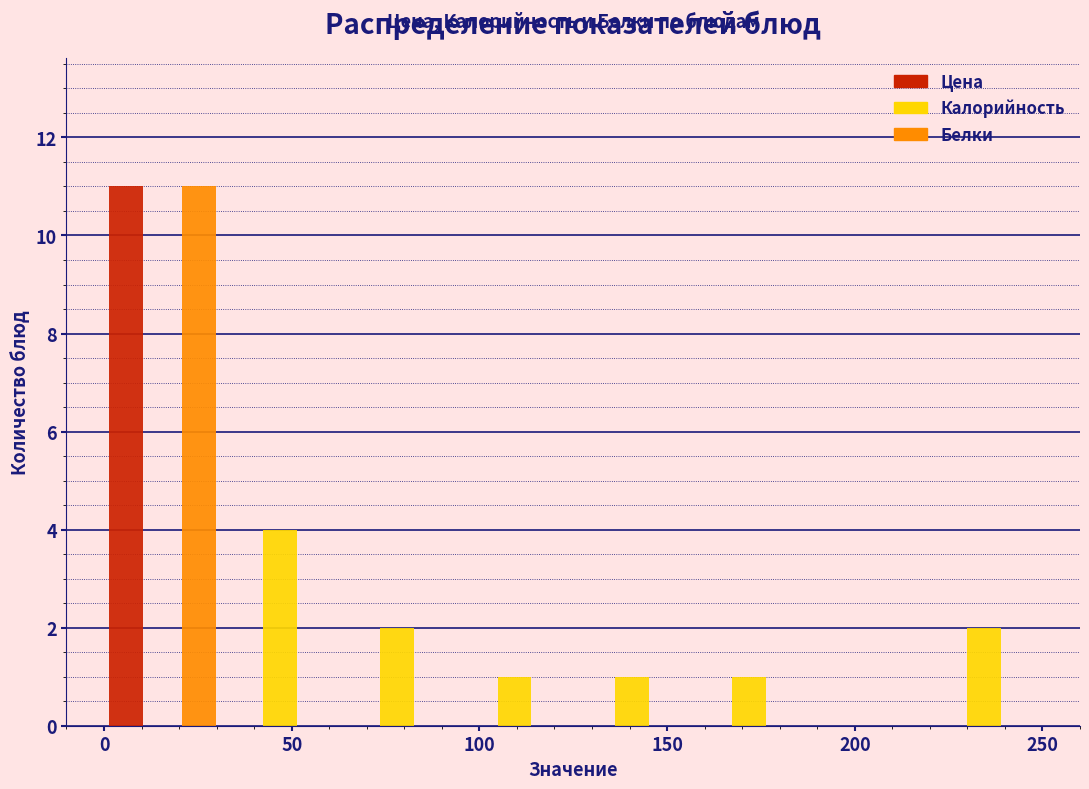

Reading left to right, list every range on the x-axis with the height of the bar of each series over it. Neither the bar edges nor the heights are printed on the chart, so give them approximately, as read against the axes.

0 to 30: Цена=11	Калорийность=0	Белки=11
30 to 65: Цена=0	Калорийность=4	Белки=0
65 to 95: Цена=0	Калорийность=2	Белки=0
95 to 125: Цена=0	Калорийность=1	Белки=0
125 to 155: Цена=0	Калорийность=1	Белки=0
155 to 190: Цена=0	Калорийность=1	Белки=0
190 to 220: Цена=0	Калорийность=0	Белки=0
220 to 250: Цена=0	Калорийность=2	Белки=0